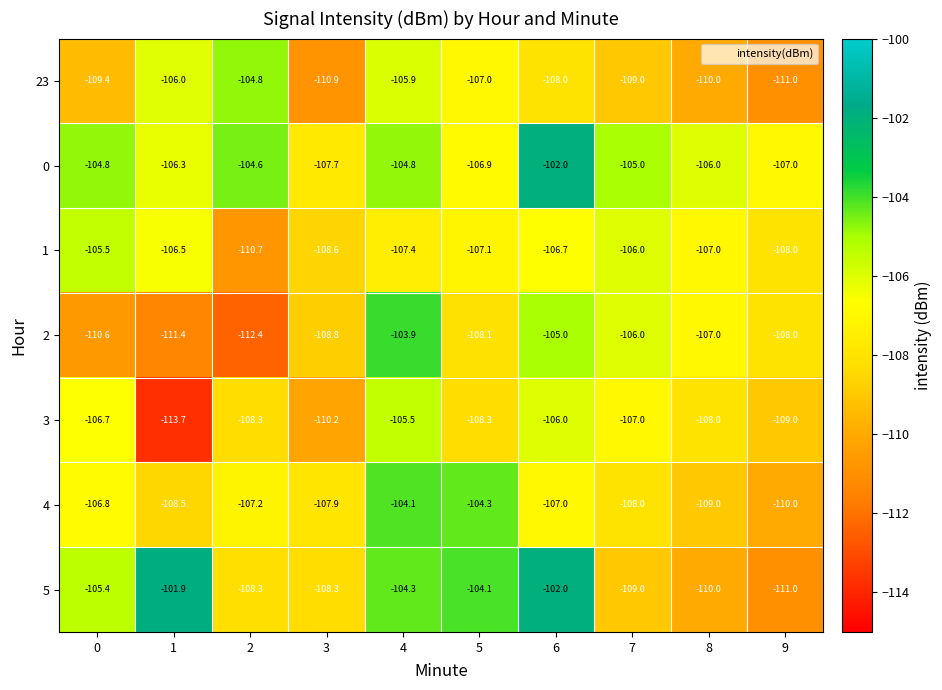

What is the total value across all series at 7?

-750.0